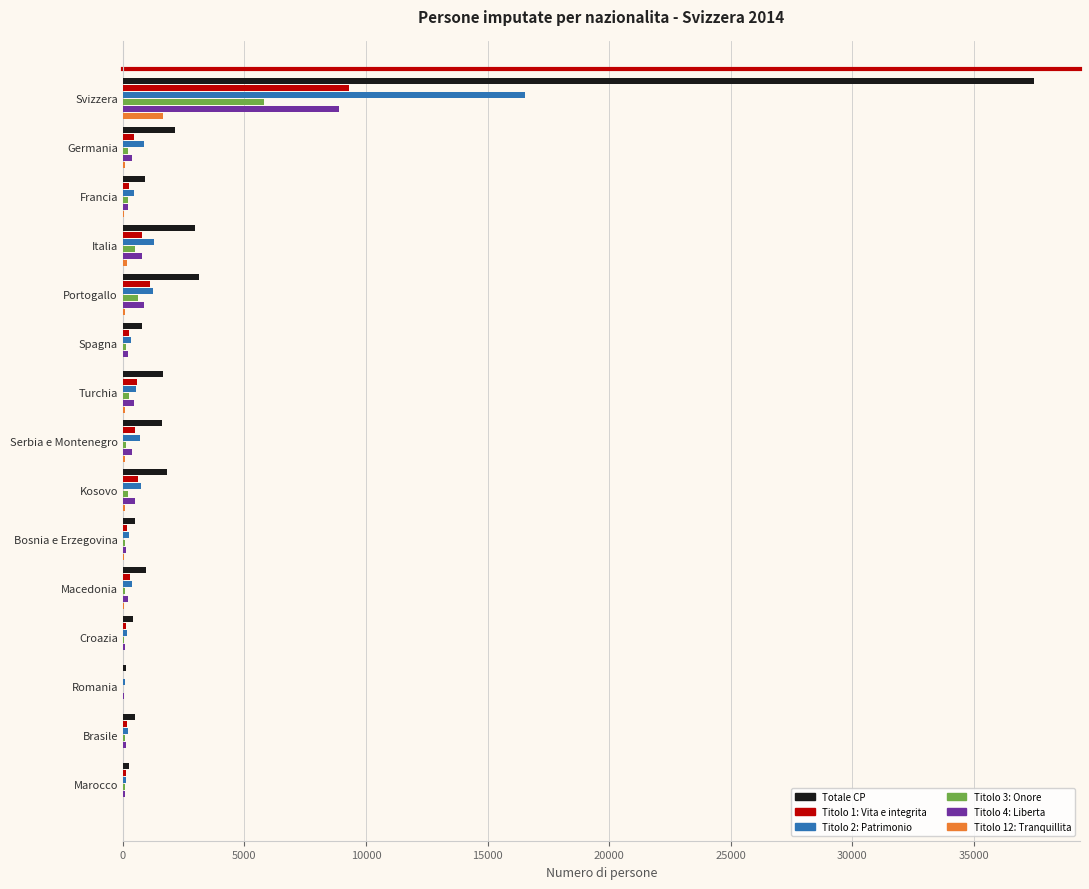

True or false: Titolo 2: Patrimonio has a value of 1294 at Italia.

True